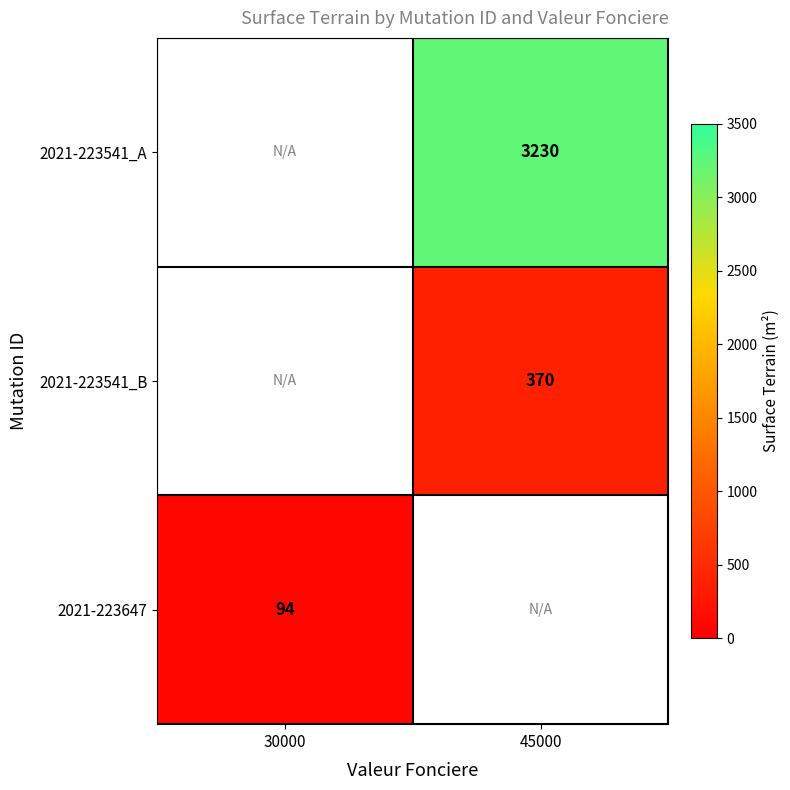

At which category does the chart reach its peak across all series?

45000